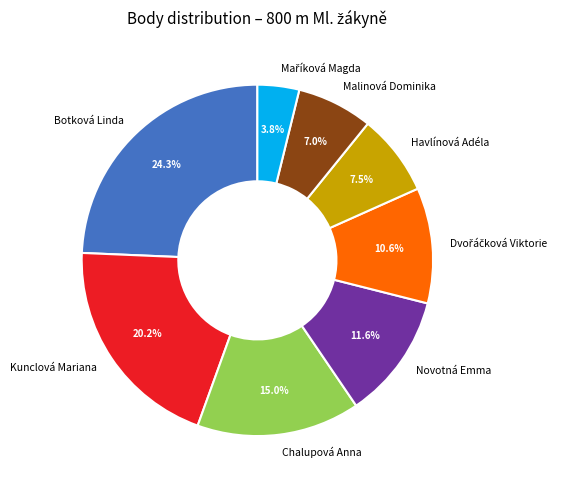

Count the number of slices in the pie.

8